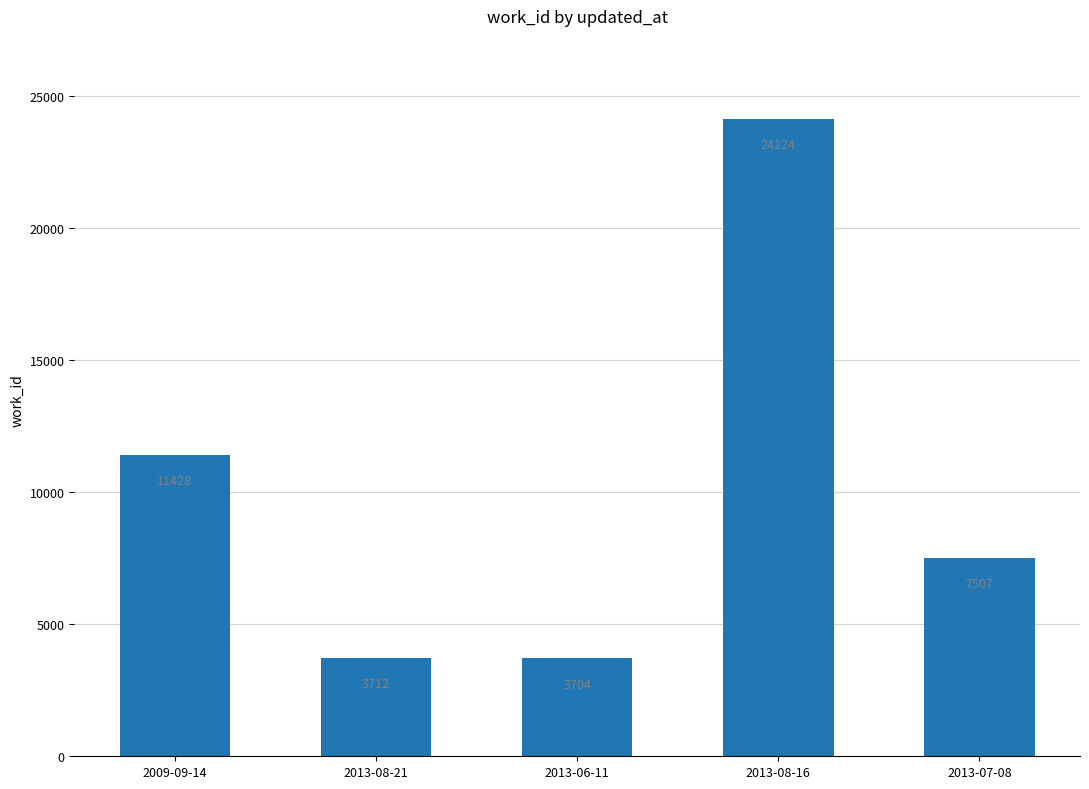

Is it true that the value at 2009-09-14 is 11428?

True